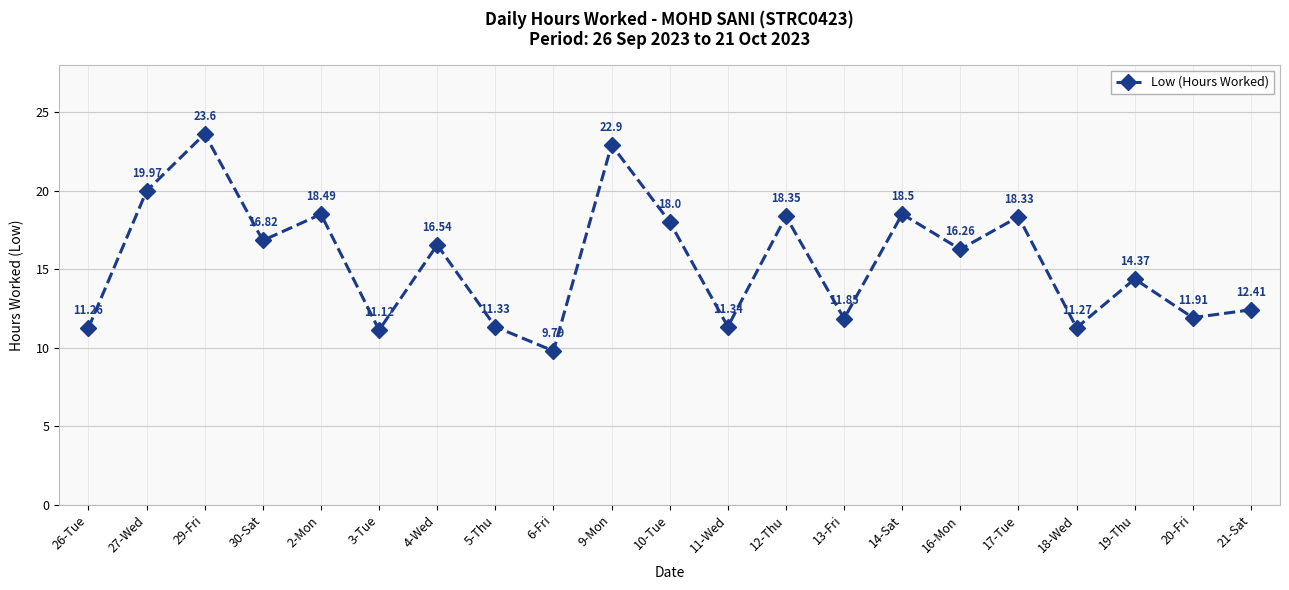

How many lines are shown in the chart?

1